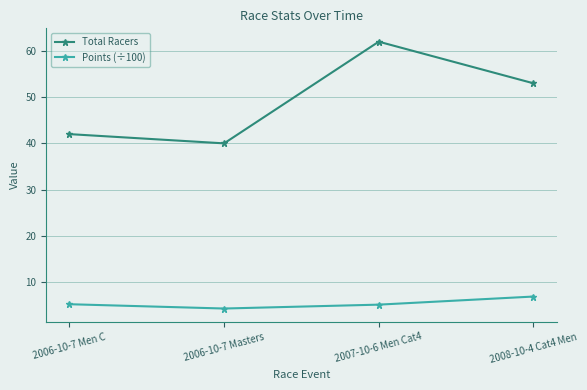

True or false: Points (÷100) and Total Racers intersect in this chart.

False